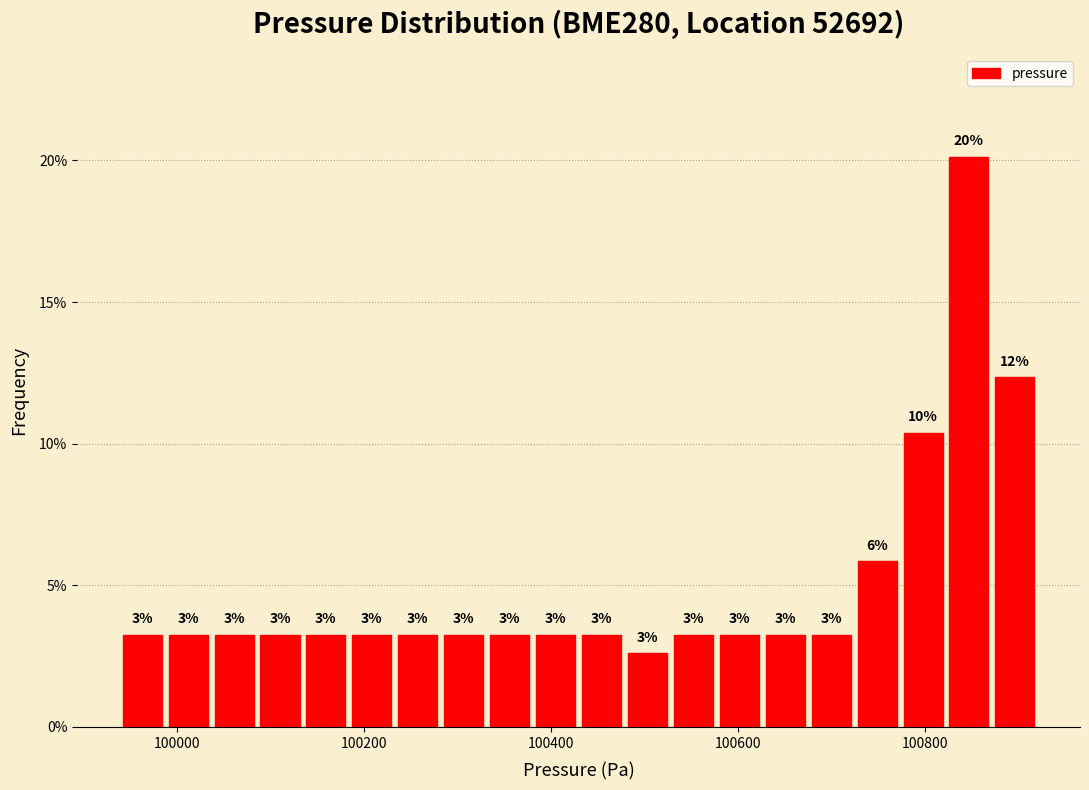

Read against the x-axis, roughly where is the centre of the tallest bar?

100840